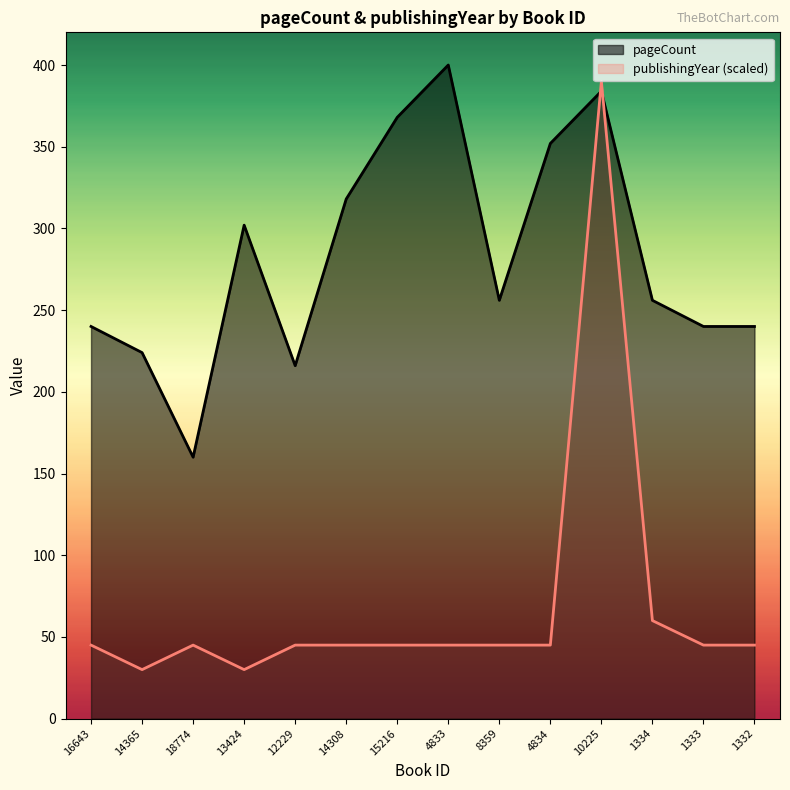

Which series has the largest range (max minus min)?

publishingYear (scaled)